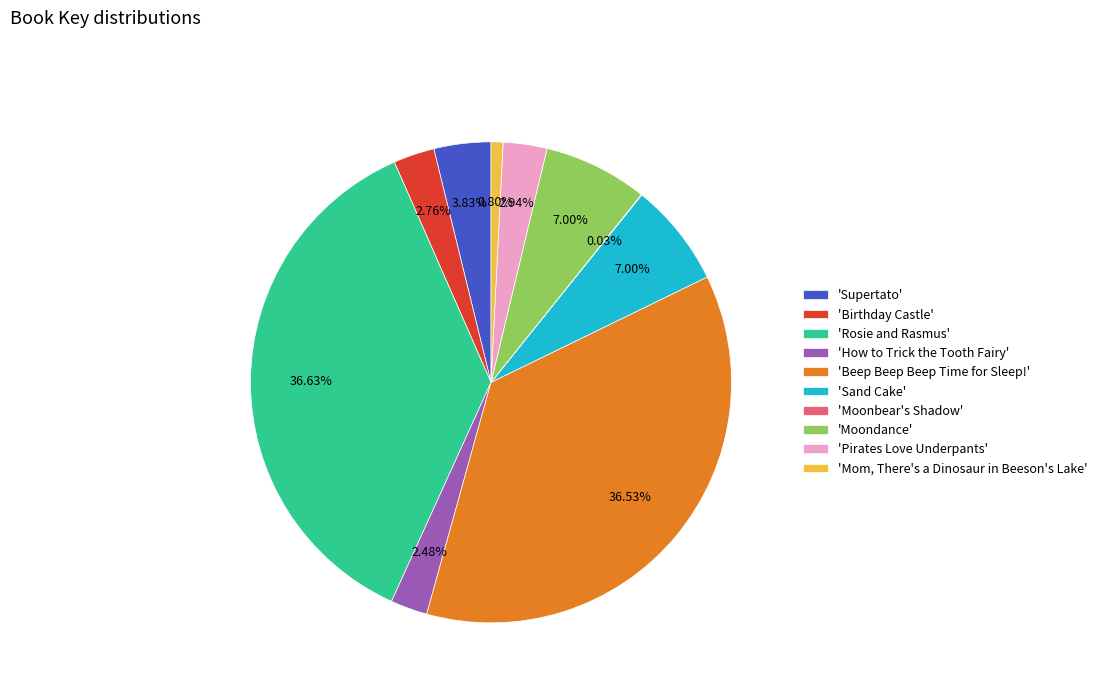

Is there a majority slice in this chart?

No